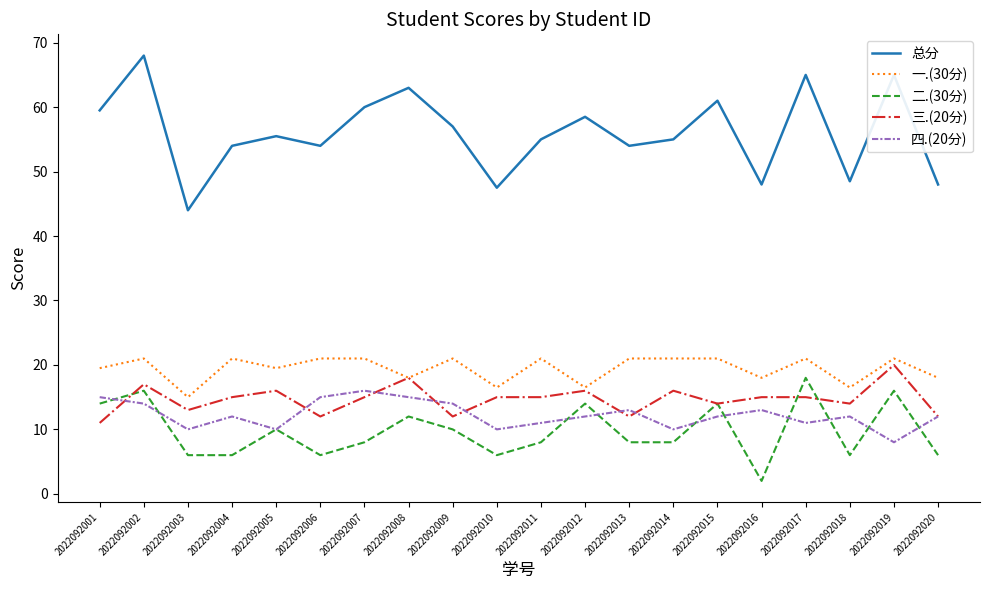

What is the minimum value shown in the chart?

2.0